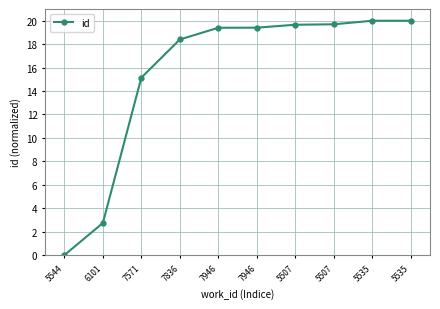

What is the value of the 9th point from the left?

20.0